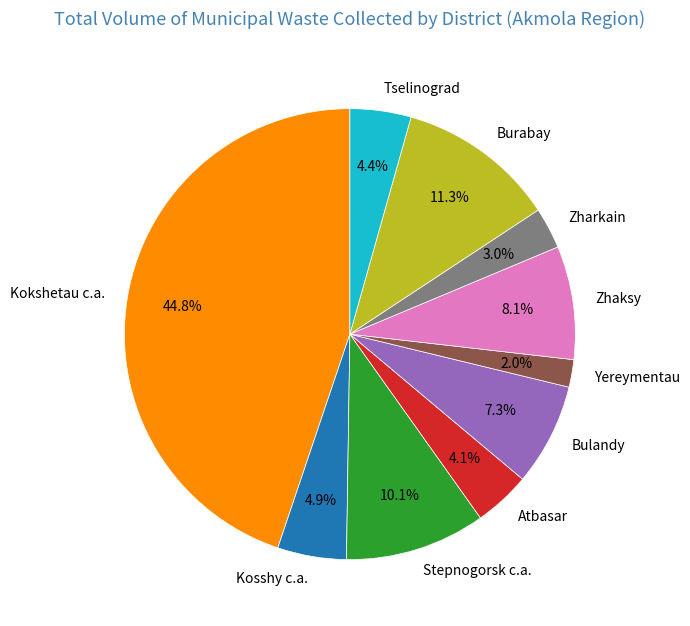

Is it true that Yereymentau is 2% of the pie?

True